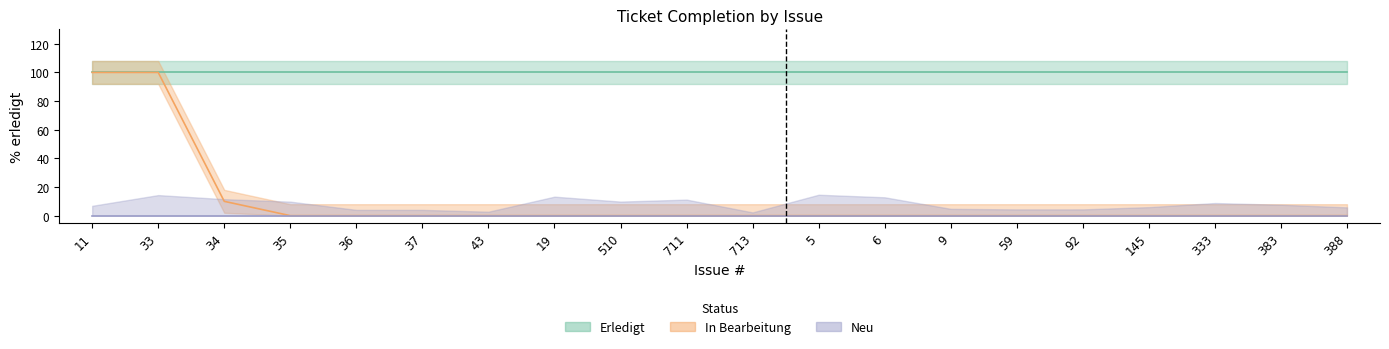

Is it true that Neu equals 0 at 43?

True